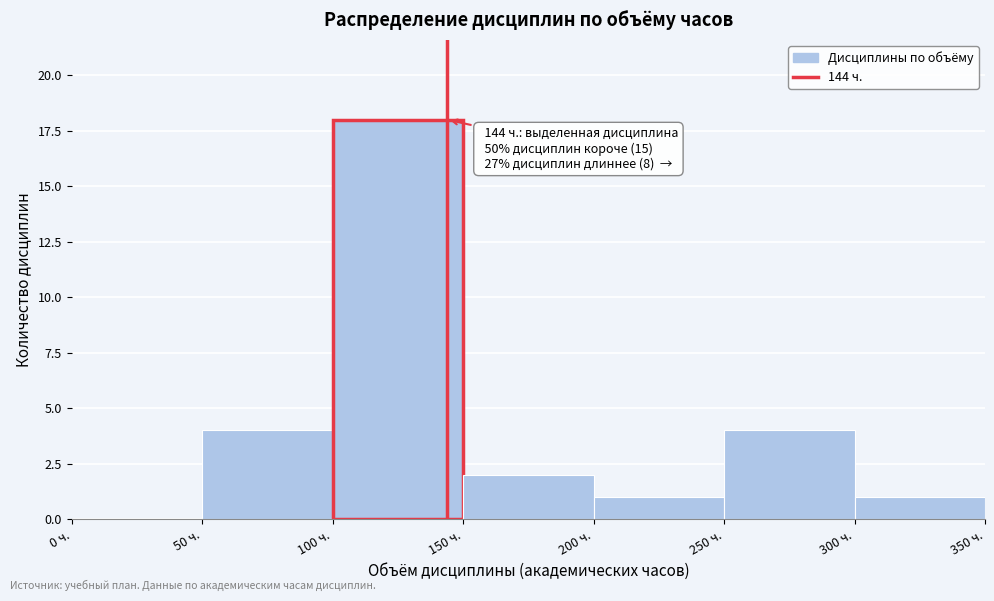

Which range on the x-axis has the tallest bar?

100 to 150